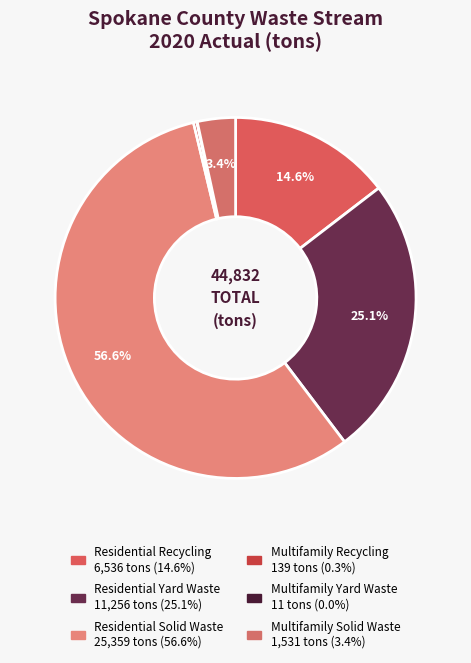

To the nearest percent, what is the average slice percentage?

17%